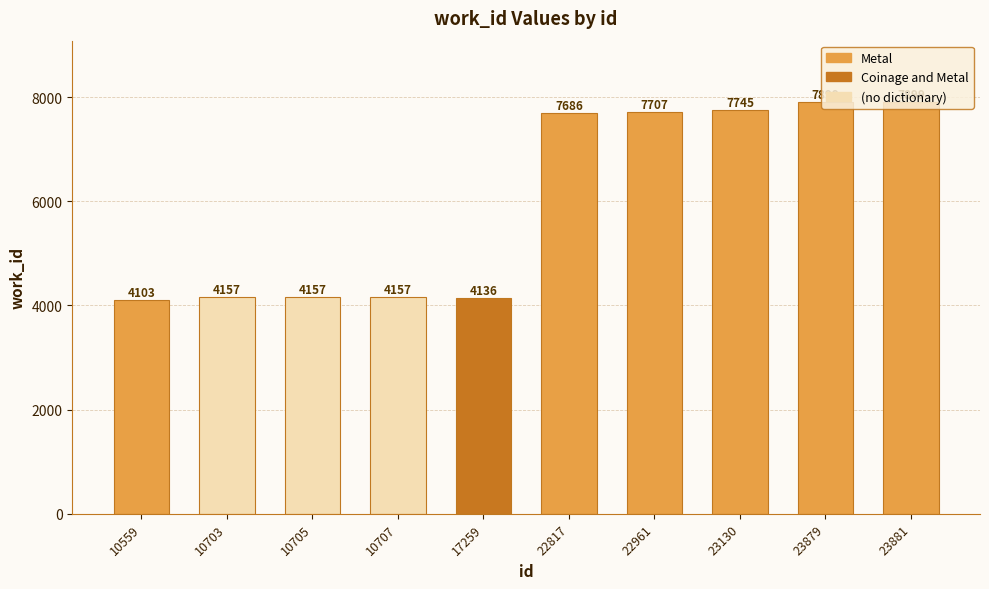

What is the smallest value displayed?

4103